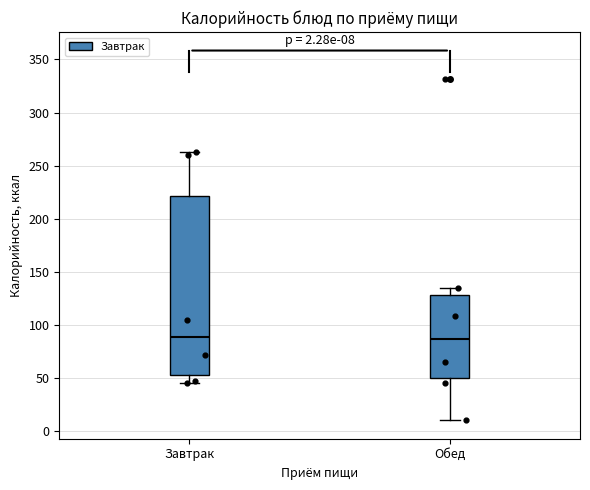

Which box is the tallest, from its lower edge to its upper edge?

Завтрак